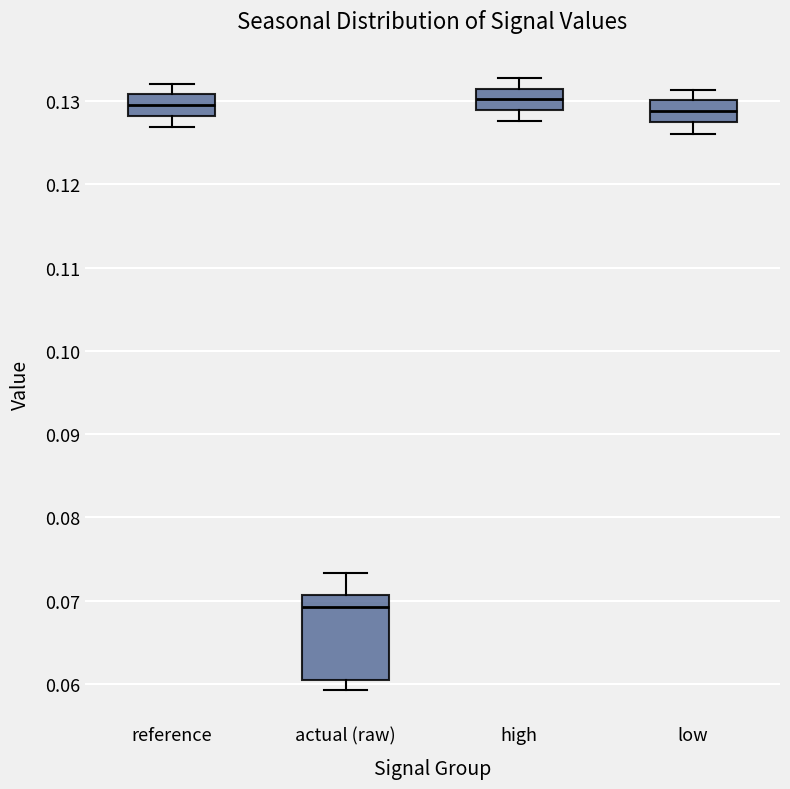

Reading left to right, read every box against the y-axis: the position of its median line, the range the box covers, and the ends of its whiskers. The values are not printed on the chart, so give them approximately, as read against the axis.

reference: median 0.130, box 0.128 to 0.131, whiskers 0.127 to 0.132
actual (raw): median 0.069, box 0.060 to 0.071, whiskers 0.059 to 0.073
high: median 0.130, box 0.129 to 0.132, whiskers 0.128 to 0.133
low: median 0.129, box 0.127 to 0.130, whiskers 0.126 to 0.131